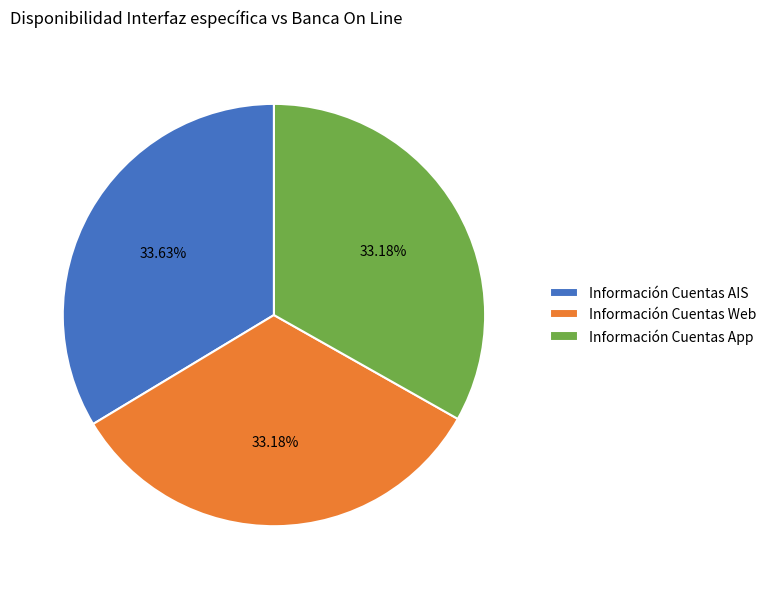

Is there any slice that represents more than half of the pie?

No